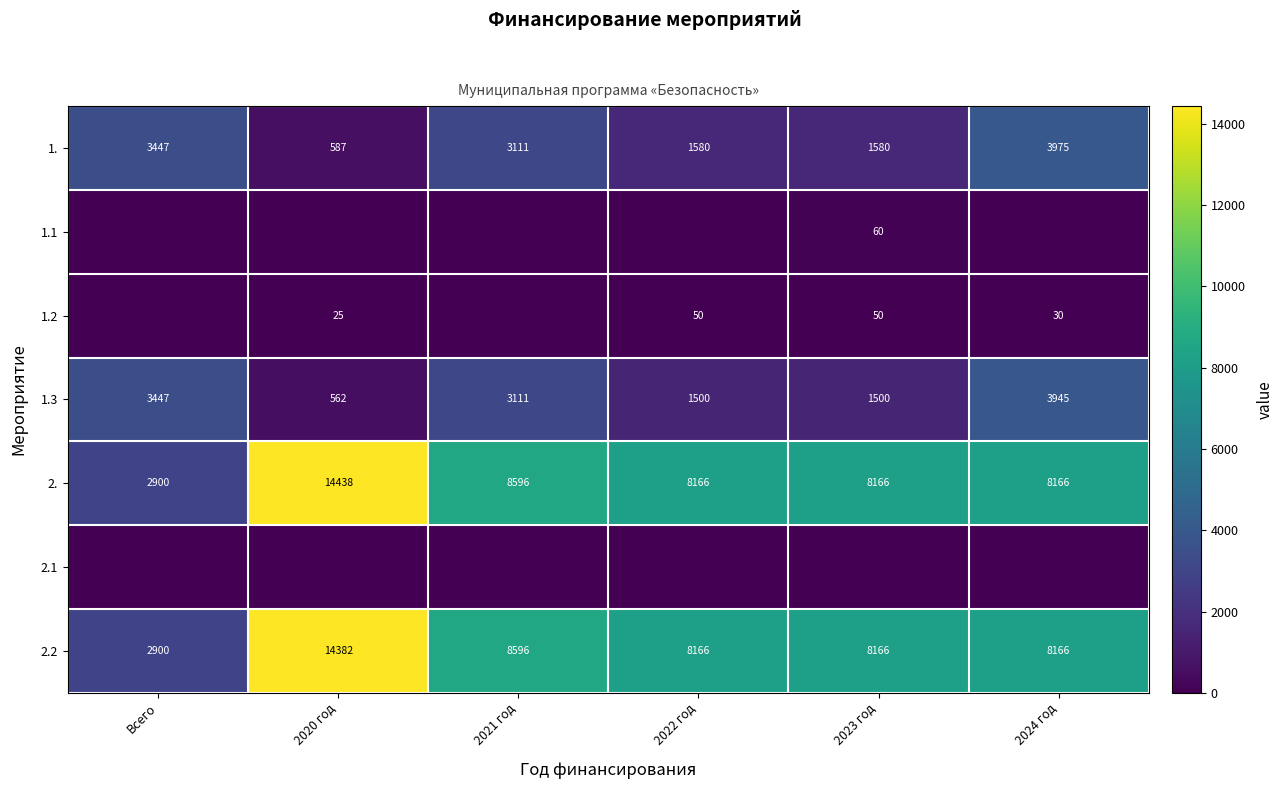

Is the value of 1. at 2024 год greater than the value of 2. at 2023 год?

No